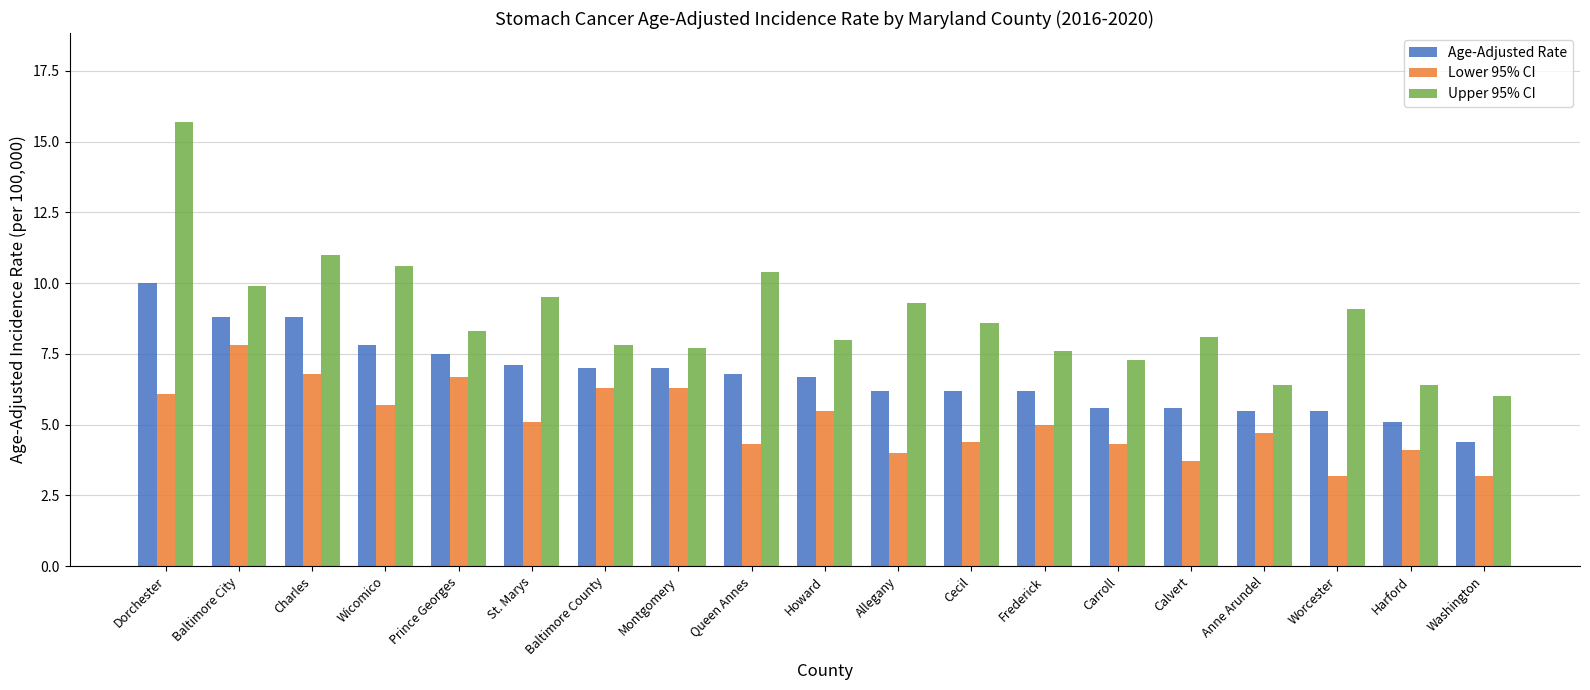

What is the label of the 7th bar from the left?

Baltimore County